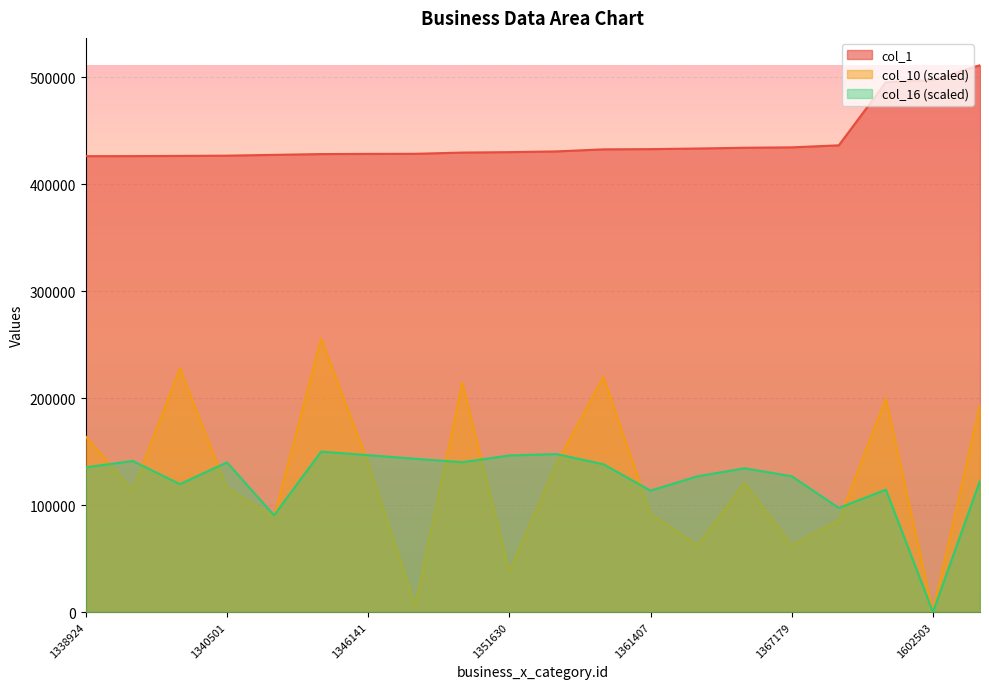

Which series has the largest range (max minus min)?

col_10 (scaled)